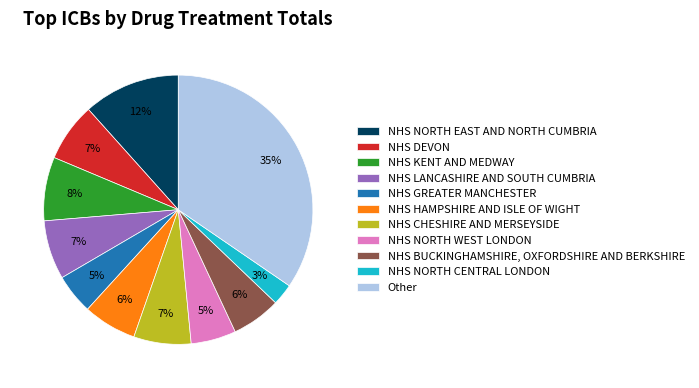

To the nearest percent, what is the difference between the NHS CHESHIRE AND MERSEYSIDE and NHS NORTH CENTRAL LONDON slice percentages?

4%